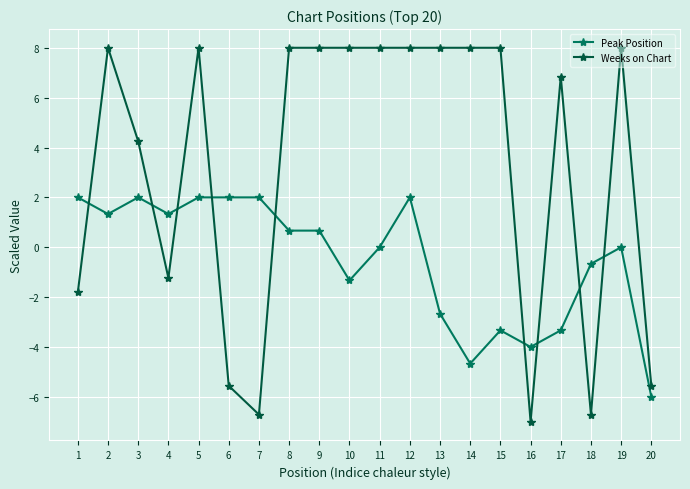

What is the approximate value of Weeks on Chart at 13?

8.0